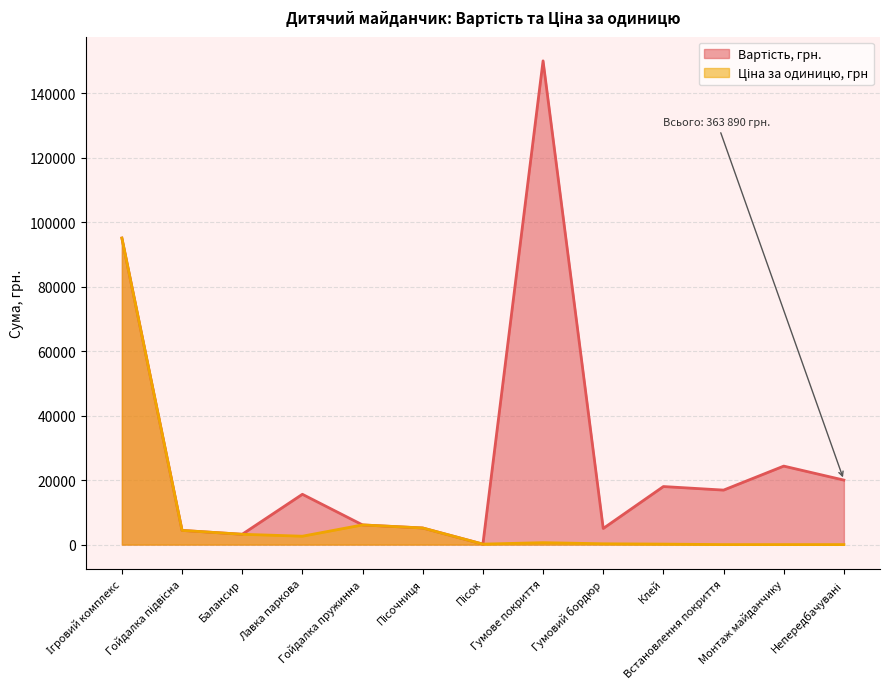

At which category is the sum across all series the highest?

Ігровий комплекс